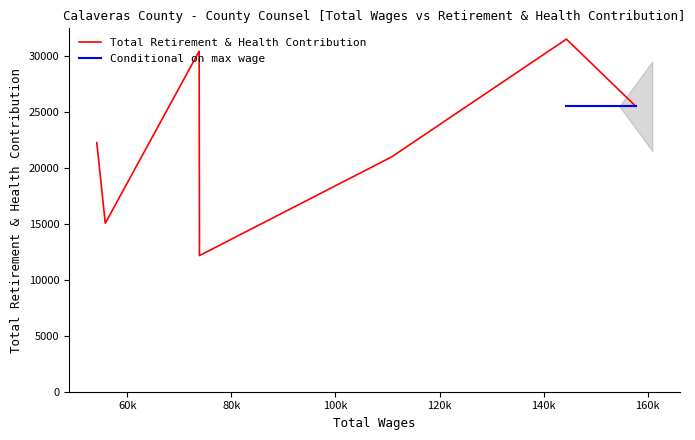

What is the lowest value of the Total Retirement & Health Contribution series?

12171